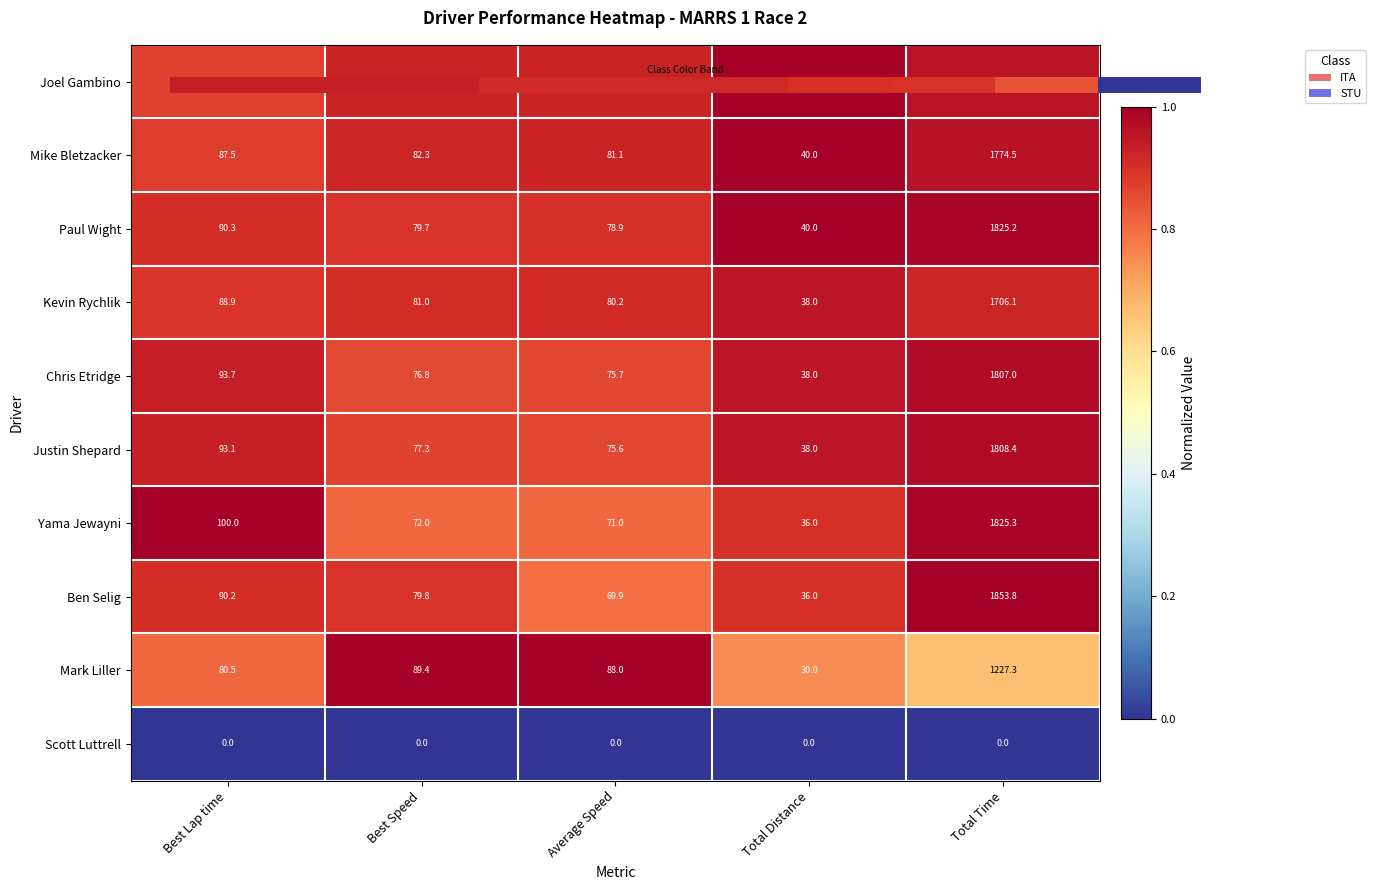

What is the sum of the Yama Jewayni values at Total Distance and Best Lap time?

1.9